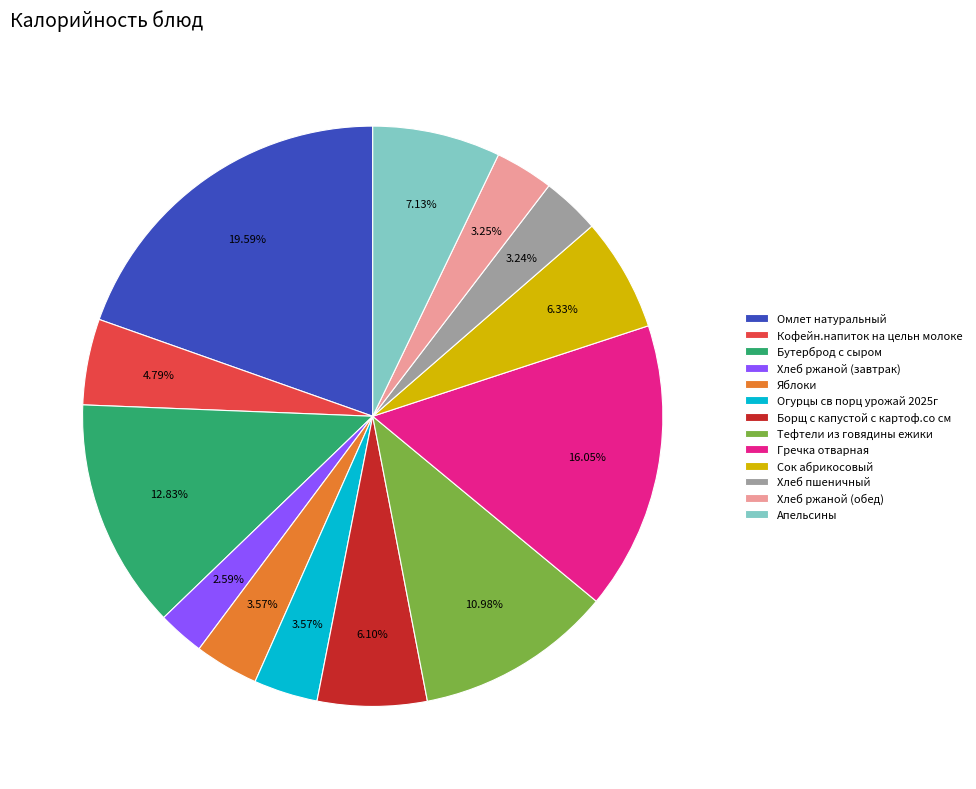

Combined, do Тефтели из говядины ежики and Хлеб ржаной (обед) account for over 50%?

No